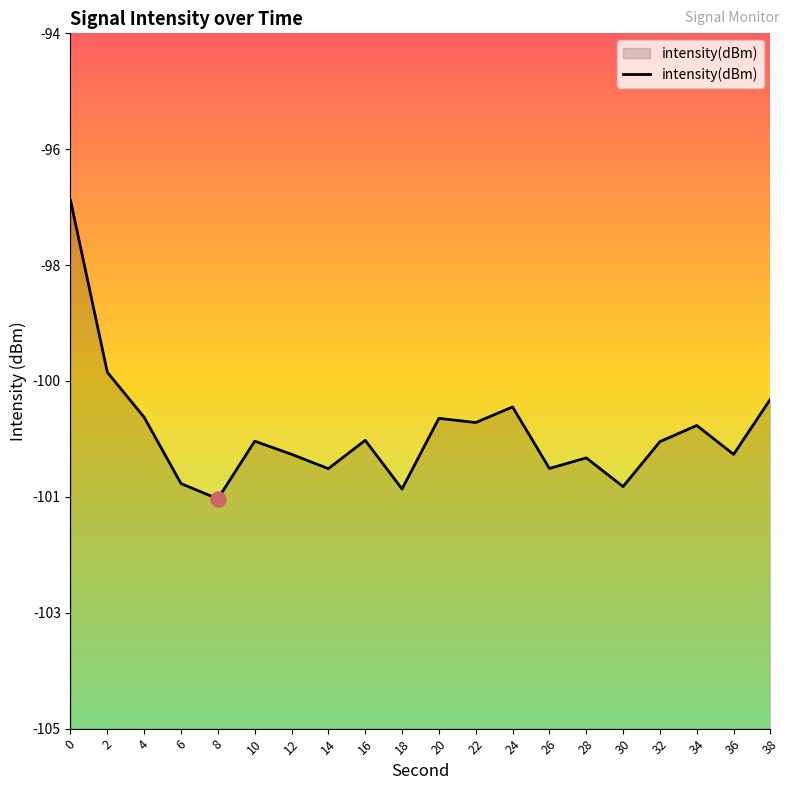

What is the change in value from 4 to 18?

-1.1